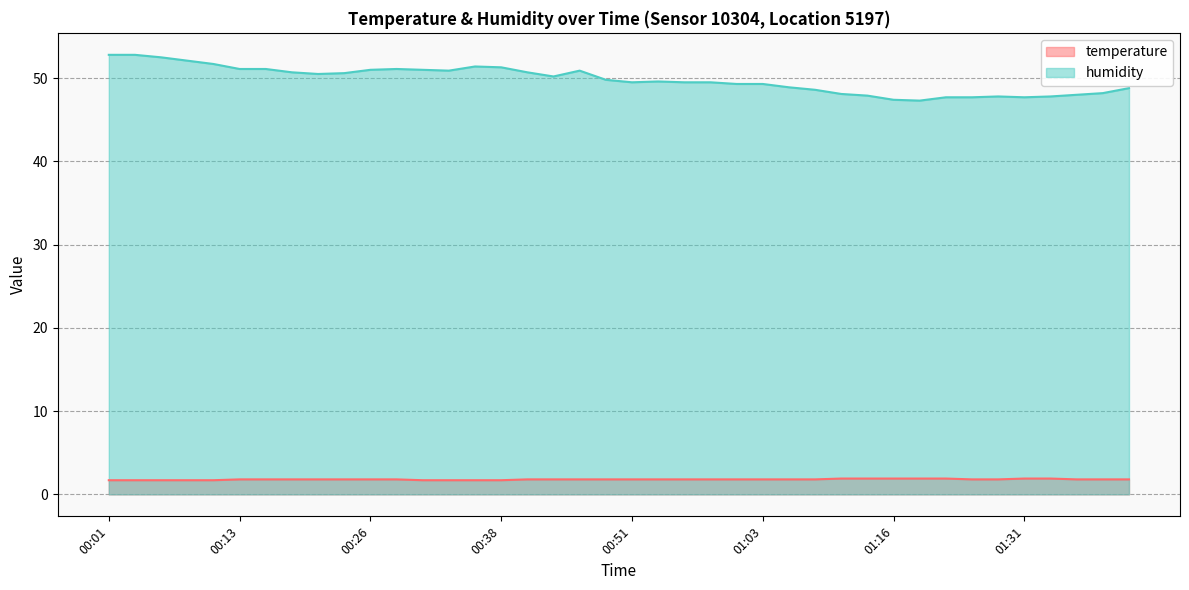

At which label is humidity closest to 50?

00:43